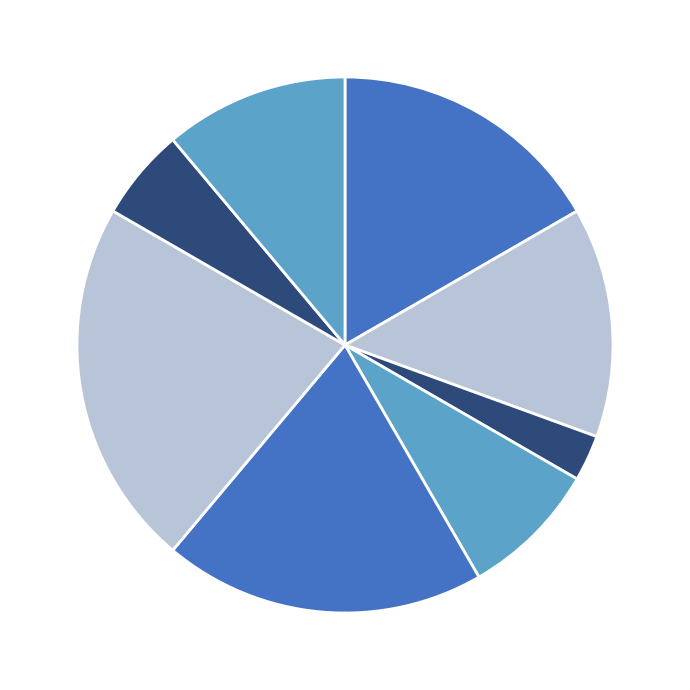

How many segments does this pie chart have?

8